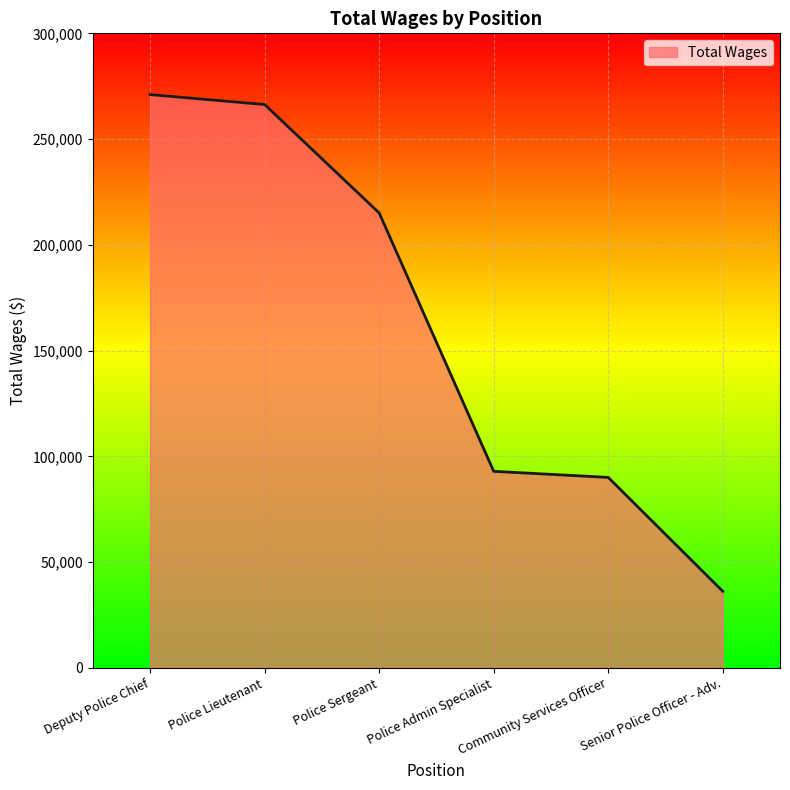

Read the value at Senior Police Officer - Adv..

36188